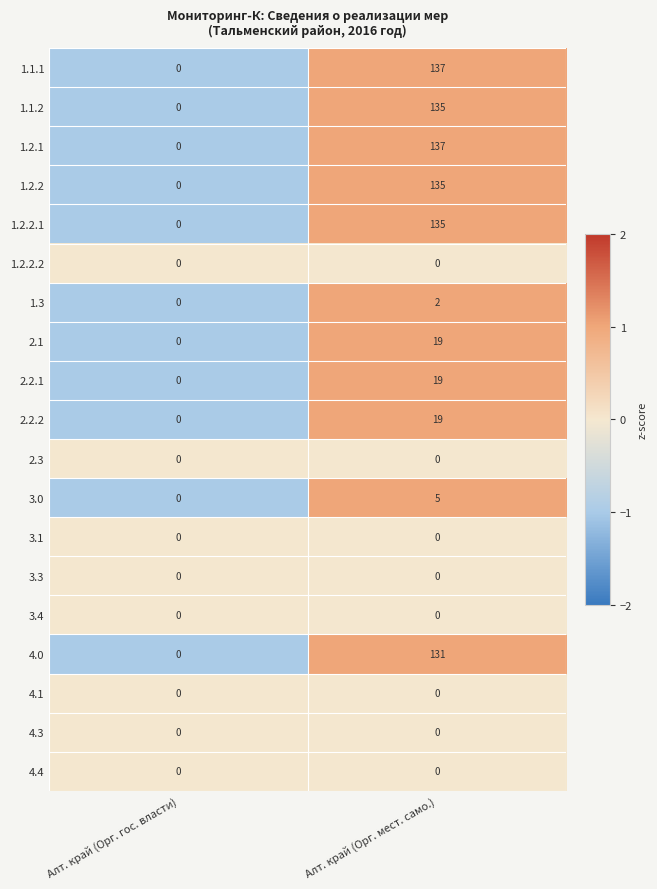

At which category is the sum across all series the highest?

Алт. край (Орг. мест. само.)